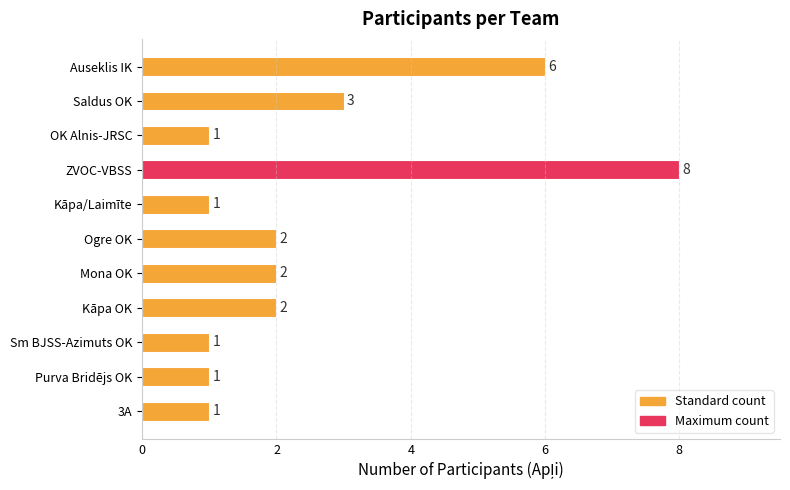

What is the difference between the maximum and second lowest values?

7